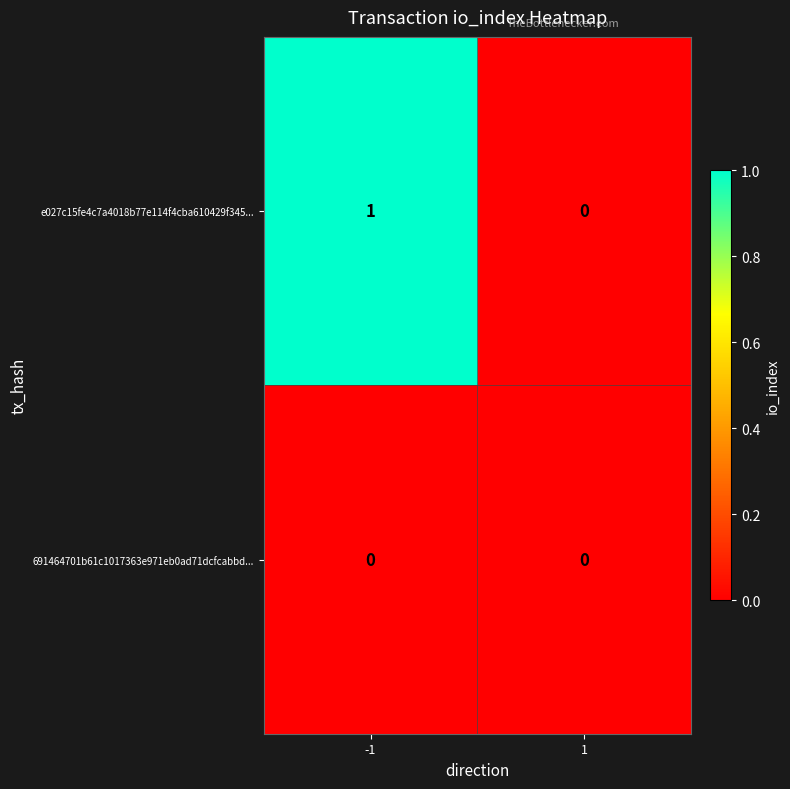

What is the spread (max minus min) of values at -1?

1